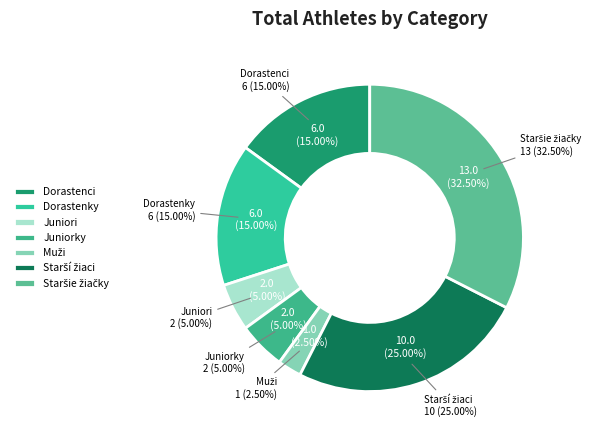

Which slice is the smallest?

Muži